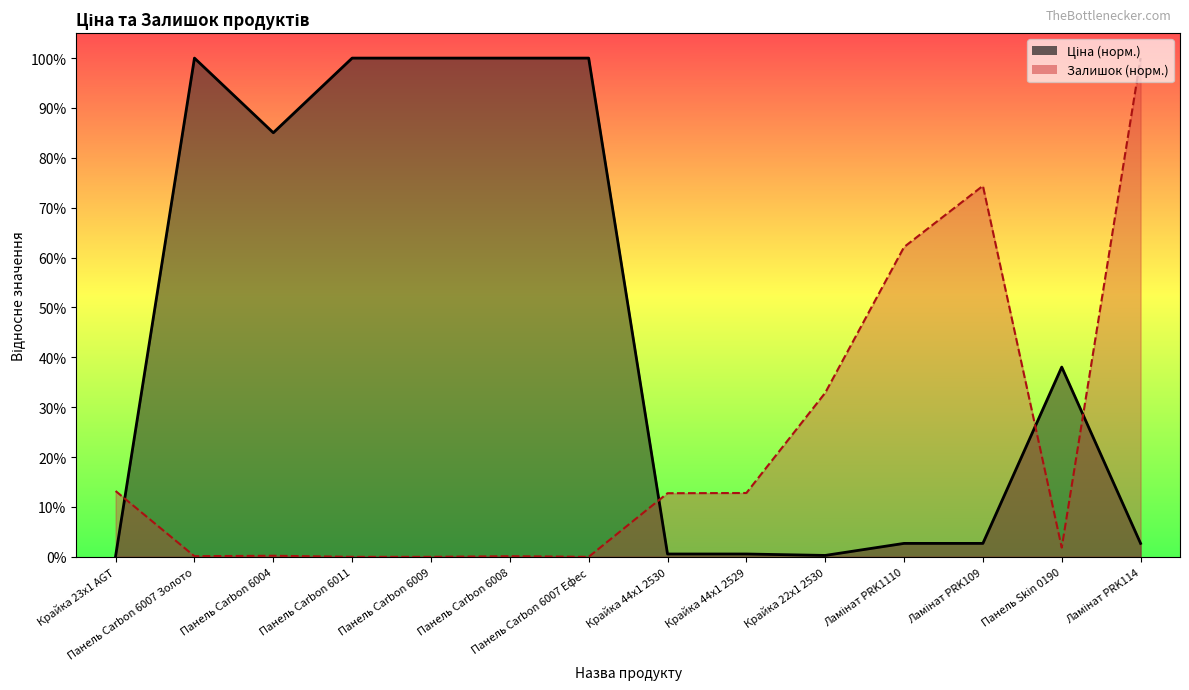

Between which two adjacent categories do Ціна and Залишок first intersect?

Крайка 23x1 AGT and Панель Carbon 6007 Золото